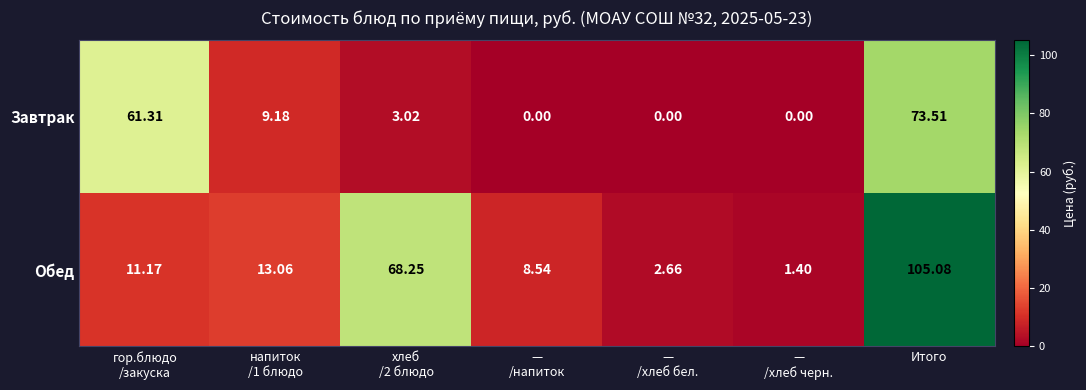

At which label does Завтрак reach its peak?

Итого